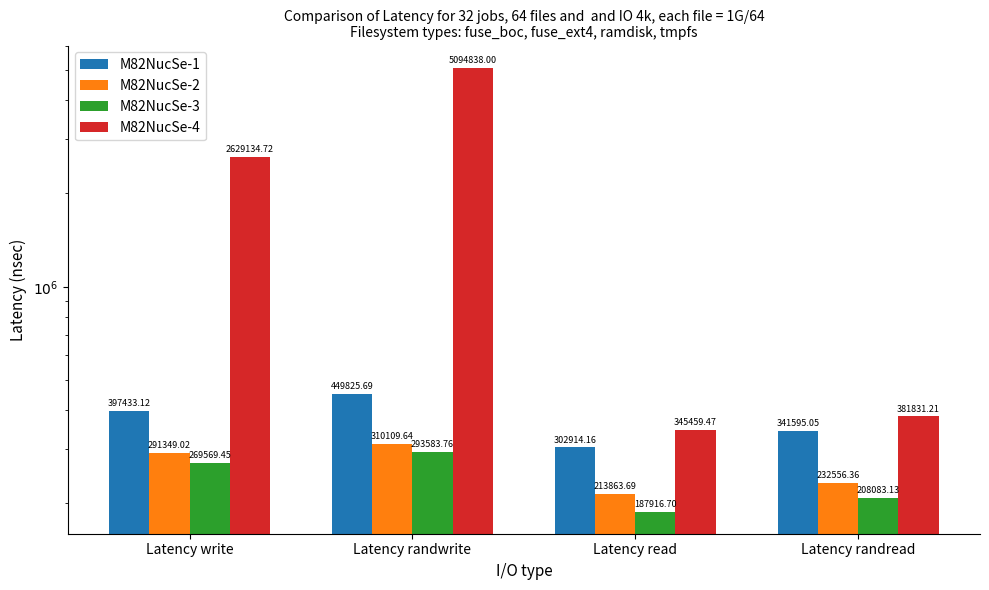

The value of M82NucSe-1 at Latency randread is 214365.5. True or false?

False